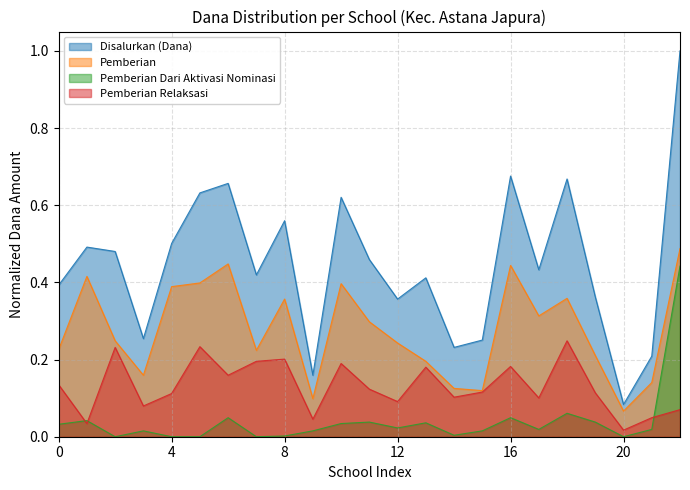

At which label does Disalurkan (Dana) reach its minimum?

20